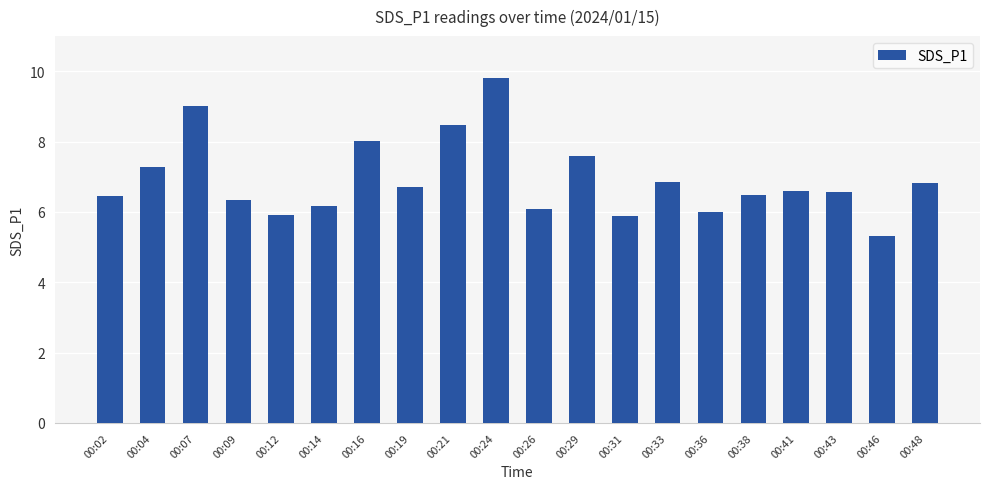

Is it true that the value at 00:29 is 4.6?

False